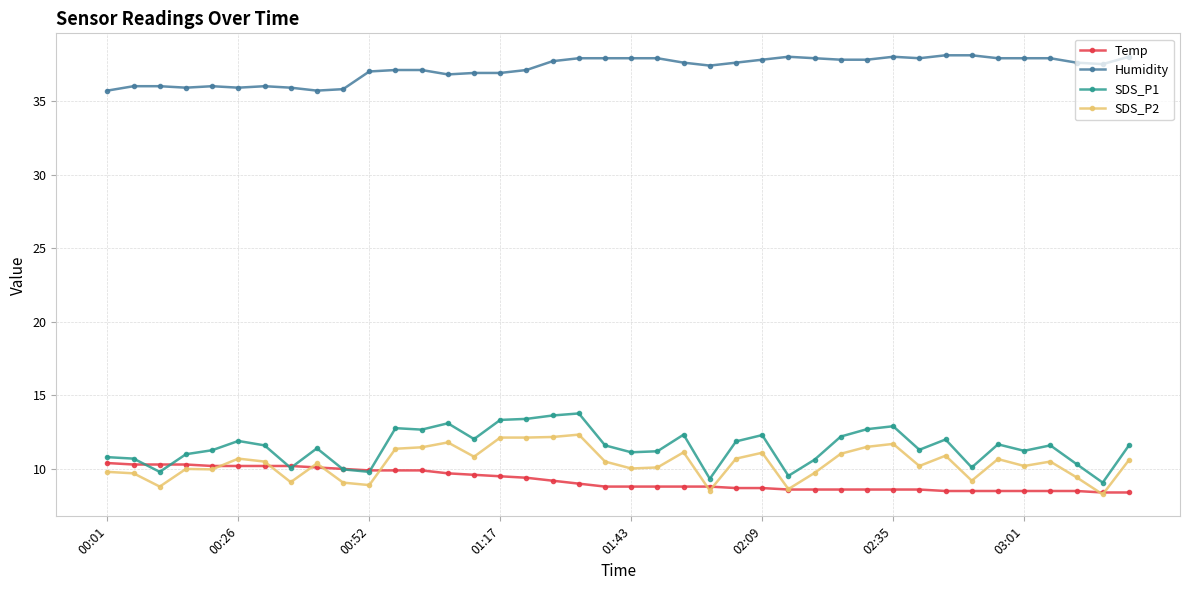

What is the smallest value displayed?

8.3